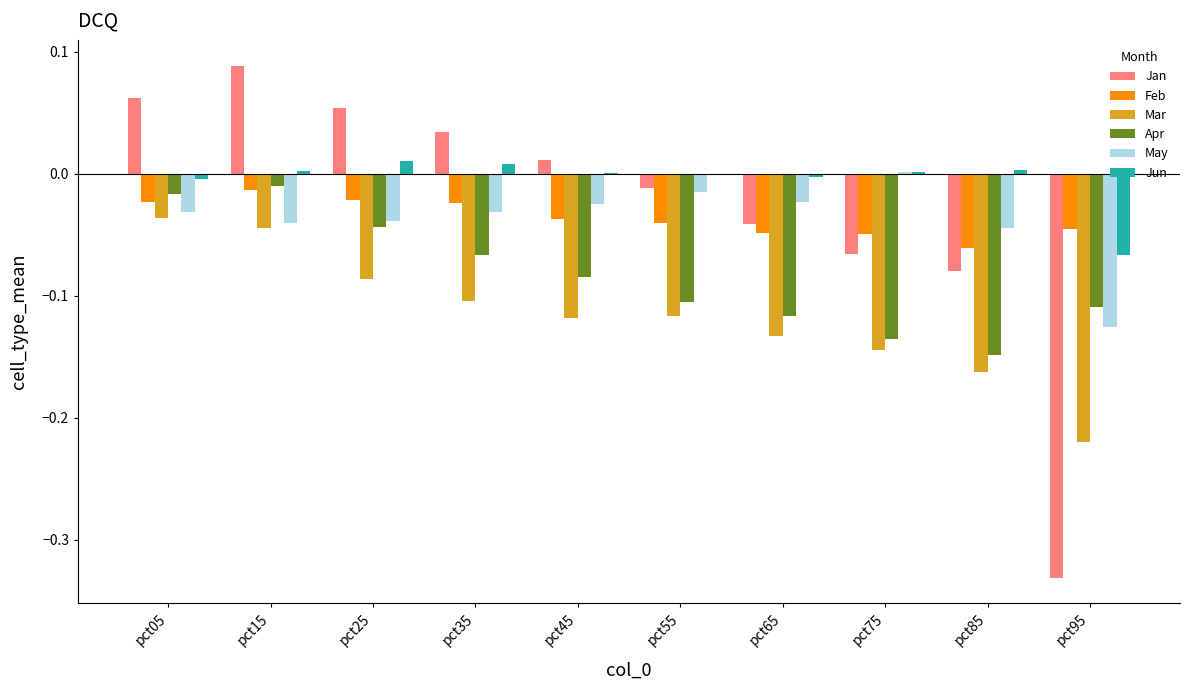

Is the value of Jun at pct35 greater than the value of Mar at pct35?

Yes